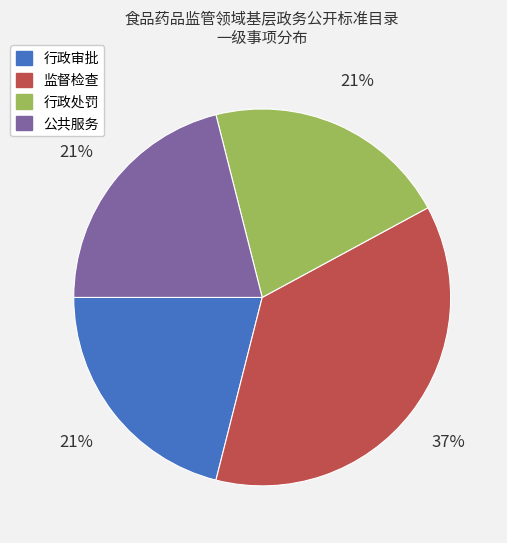

To the nearest percent, what is the difference between the largest and smallest slice percentages?

16%